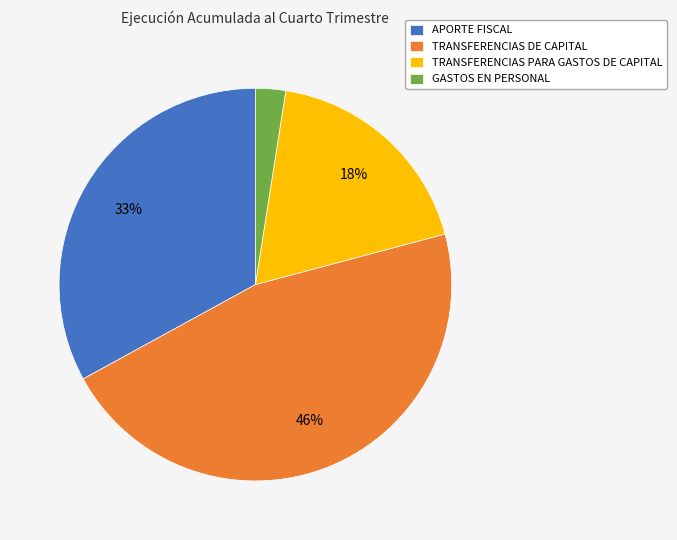

To the nearest percent, what percentage of the pie is GASTOS EN PERSONAL?

2%